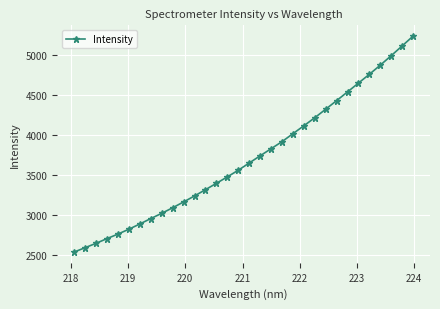

What is the difference between the maximum and minimum values?

2699.0